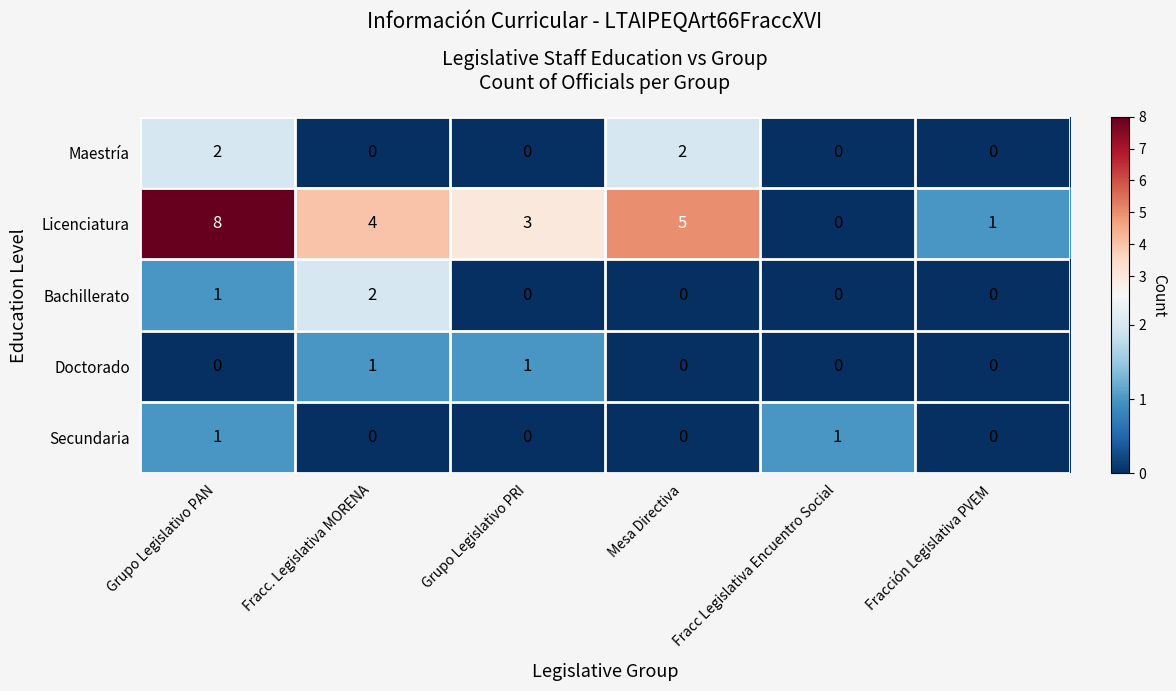

Is it true that Secundaria equals 1 at Grupo Legislativo PAN?

True